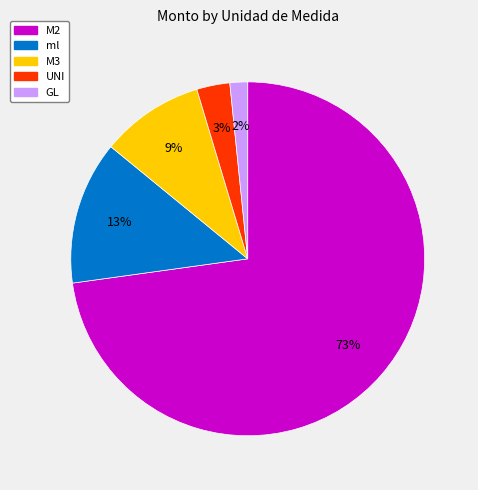

Is there any slice that represents more than half of the pie?

Yes